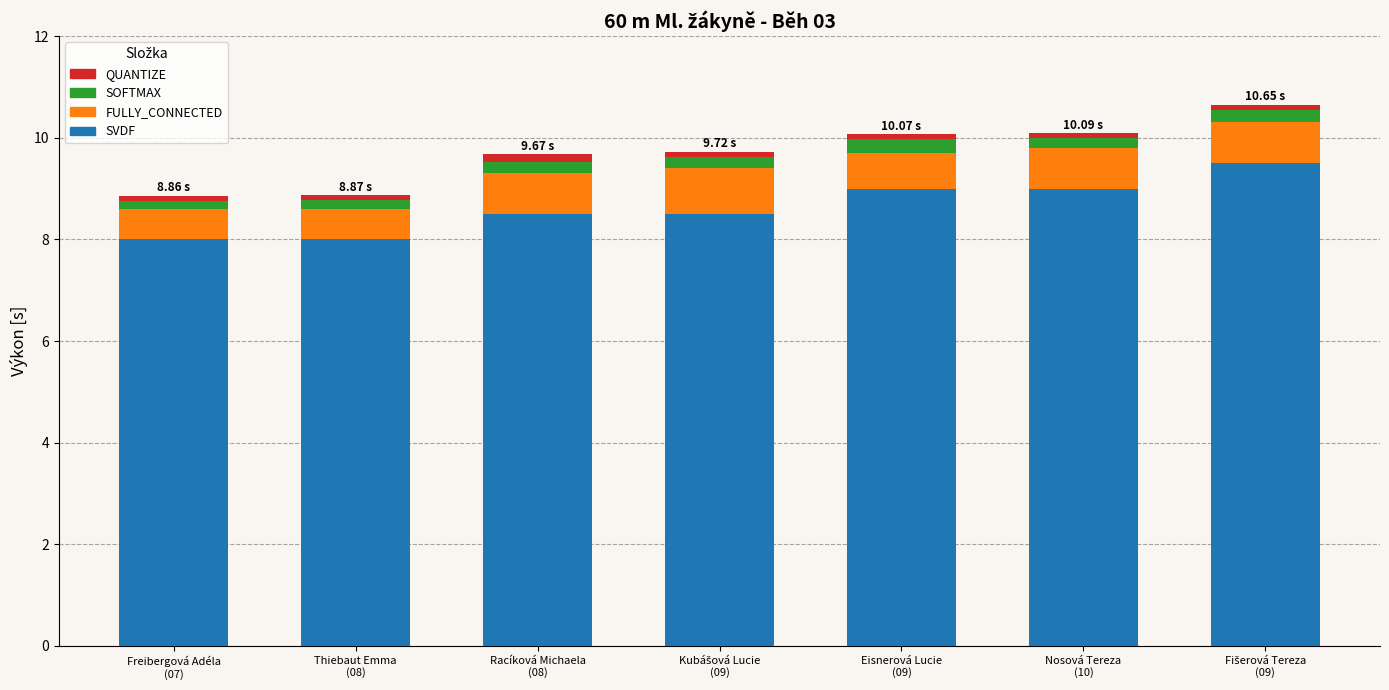

The value of SVDF at Nosová Tereza
(10) is 2.0. True or false?

False